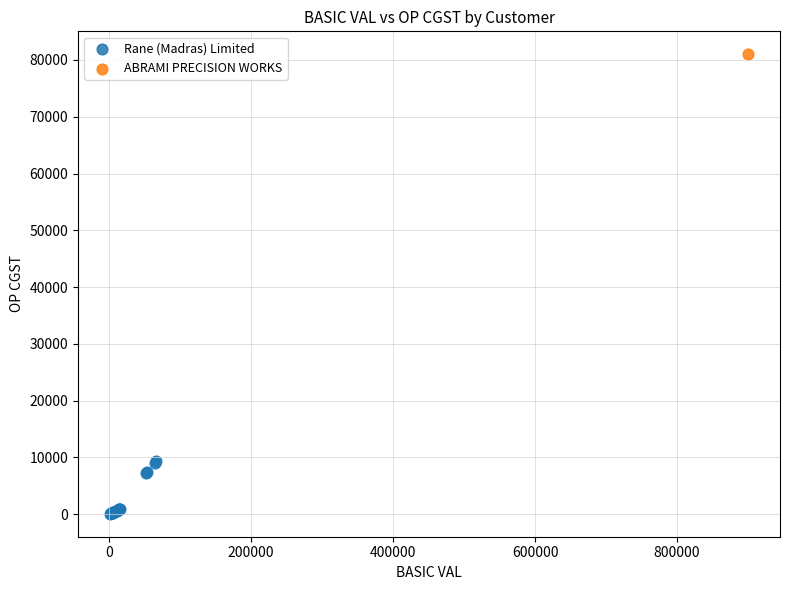

What are all the series names shown in the legend?

Rane (Madras) Limited, ABRAMI PRECISION WORKS